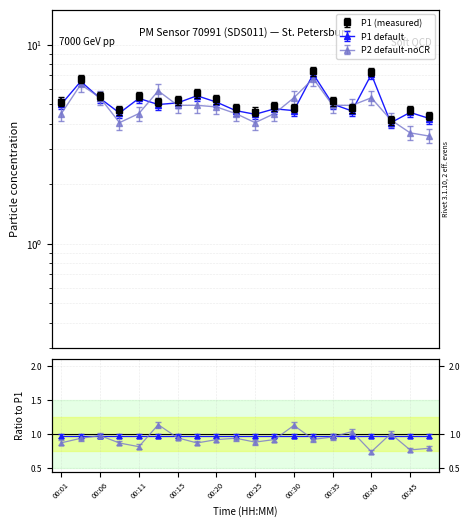

What is the sum of the P1 values at 00:08 and 00:15?

9.1